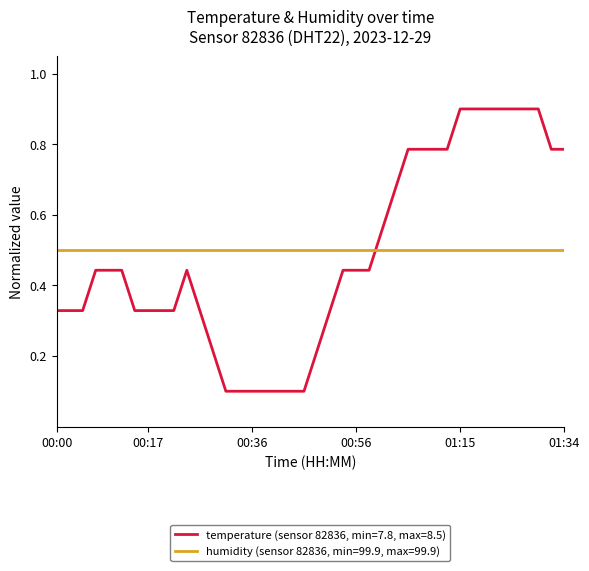

What is the maximum value for temperature (sensor 82836, min=7.8, max=8.5)?

0.9